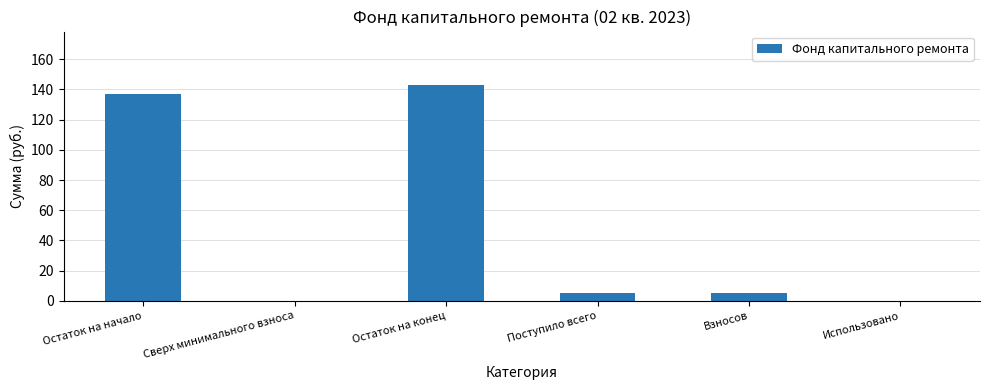

How many distinct data groups are displayed?

1